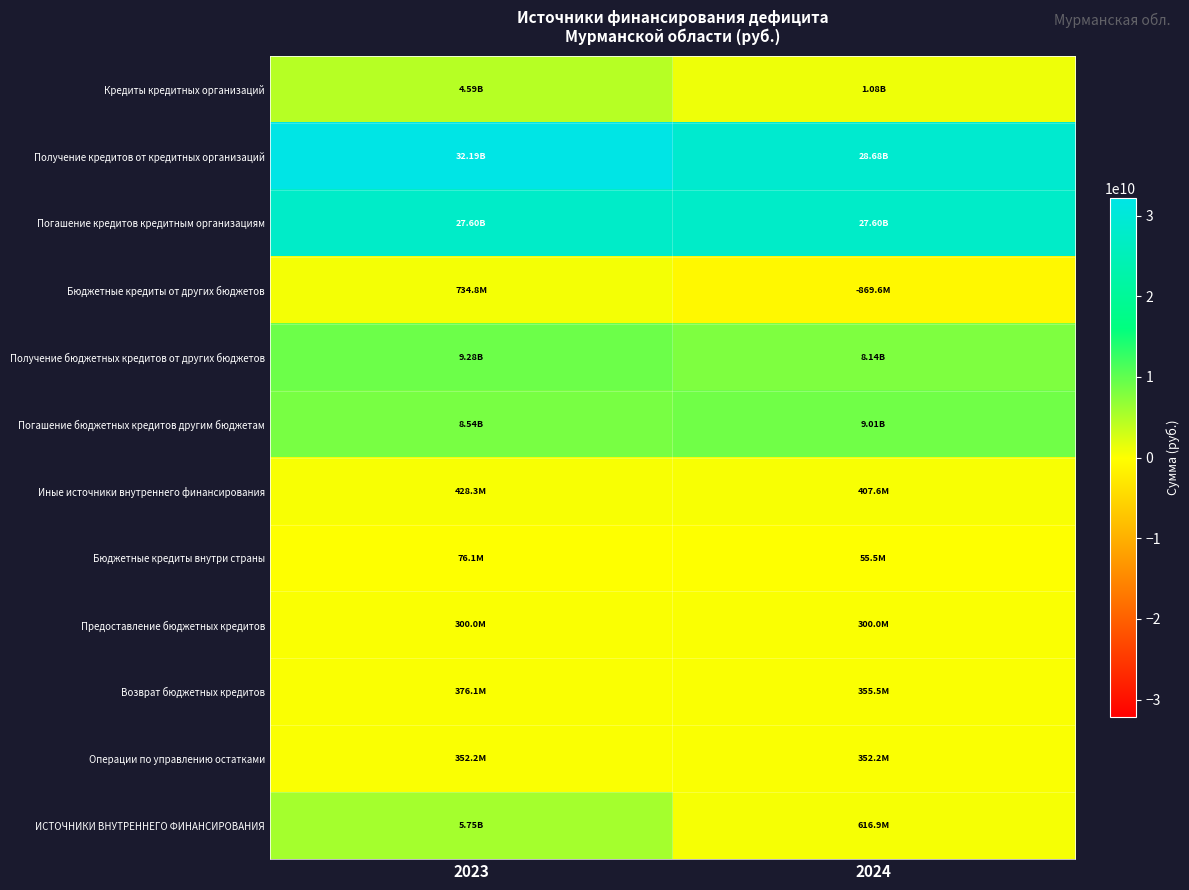

Reading left to right, transcribe all the data shown in this chart.

Кредиты кредитных организаций: 2023=4590000000.0	2024=1080000000.0
Получение кредитов от кредитных организаций: 2023=32190000000.0	2024=28680000000.0
Погашение кредитов кредитным организациям: 2023=27600000000.0	2024=27600000000.0
Бюджетные кредиты от других бюджетов: 2023=734815500.0	2024=-869559800.0
Получение бюджетных кредитов от других бюджетов: 2023=9275605400.0	2024=8140000000.0
Погашение бюджетных кредитов другим бюджетам: 2023=8540789900.0	2024=9009559800.0
Иные источники внутреннего финансирования: 2023=428265234.5	2024=407643427.8
Бюджетные кредиты внутри страны: 2023=76099949.5	2024=55478142.8
Предоставление бюджетных кредитов: 2023=300000000.0	2024=300000000.0
Возврат бюджетных кредитов: 2023=376099949.5	2024=355478142.8
Операции по управлению остатками: 2023=352165285.0	2024=352165285.0
ИСТОЧНИКИ ВНУТРЕННЕГО ФИНАНСИРОВАНИЯ: 2023=5750784539.8	2024=616926084.1